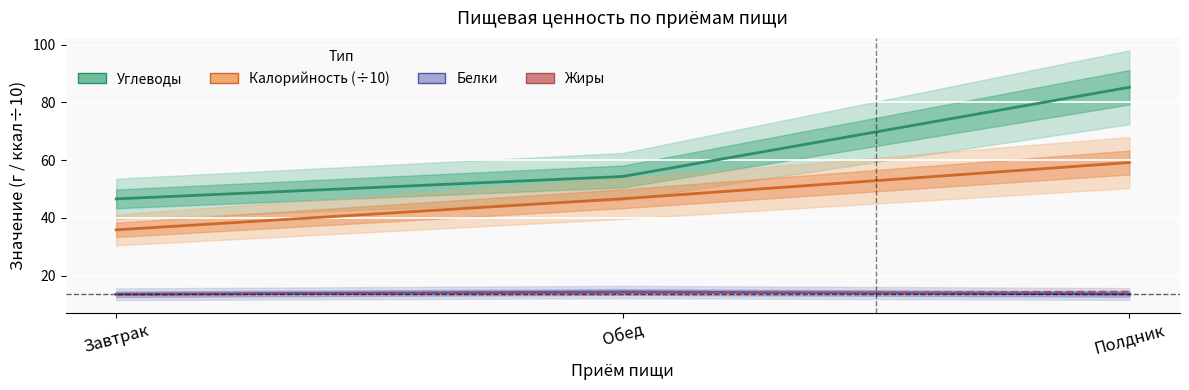

What is the lowest value of the Жиры series?

13.5